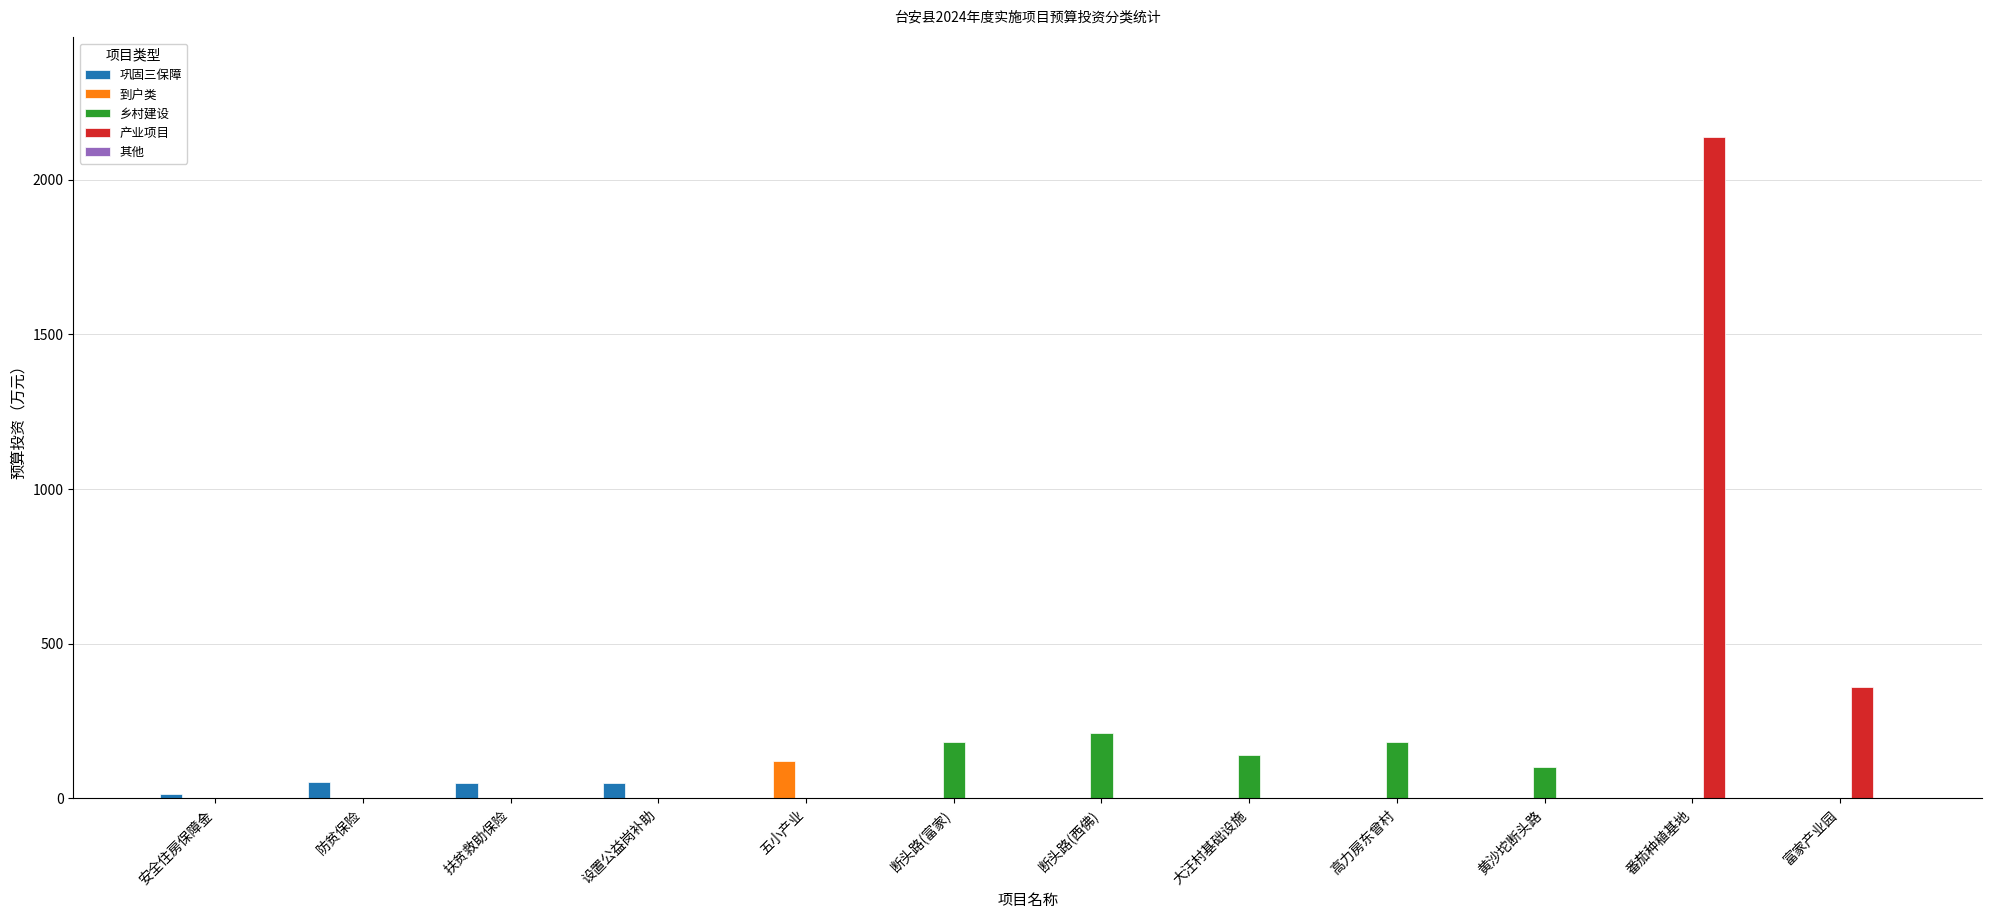

Where is 产业项目 nearest to the value 1069?

富家产业园